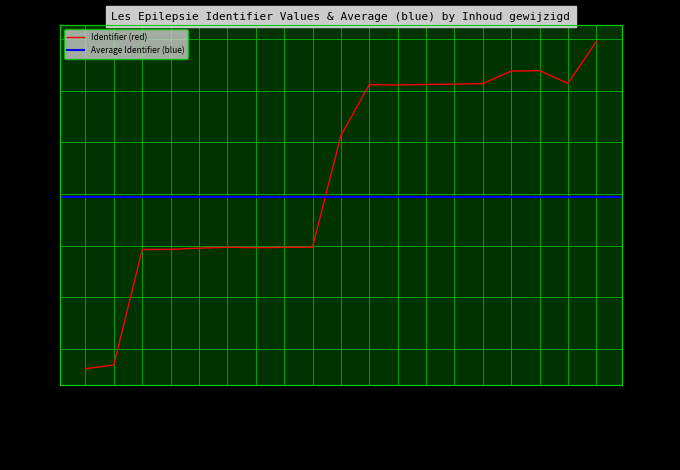

Reading right to left, what are all the values shown in this chart?

2022-03-11 09:40=7104957	2022-03-09 14:04=7104145	2022-03-11 09:37=7104391	2022-03-09 13:25=7104383	2022-03-11 09:29=7104140	2022-03-11 09:24=7104131	2022-03-09 12:58=7104124	2022-03-09 12:59=7104114	2022-03-11 09:24=7104120	2022-03-09 12:51=7103133	2022-03-09 12:38=7100968	2022-03-11 09:19=7100964	2022-03-09 12:39=7100958	2022-03-09 12:12=7100967	2022-03-11 09:19=7100949	2022-03-11 09:19=7100925	2022-03-11 09:16=7100922	2022-03-11 09:01=7098683	2022-03-09 11:18=7098611